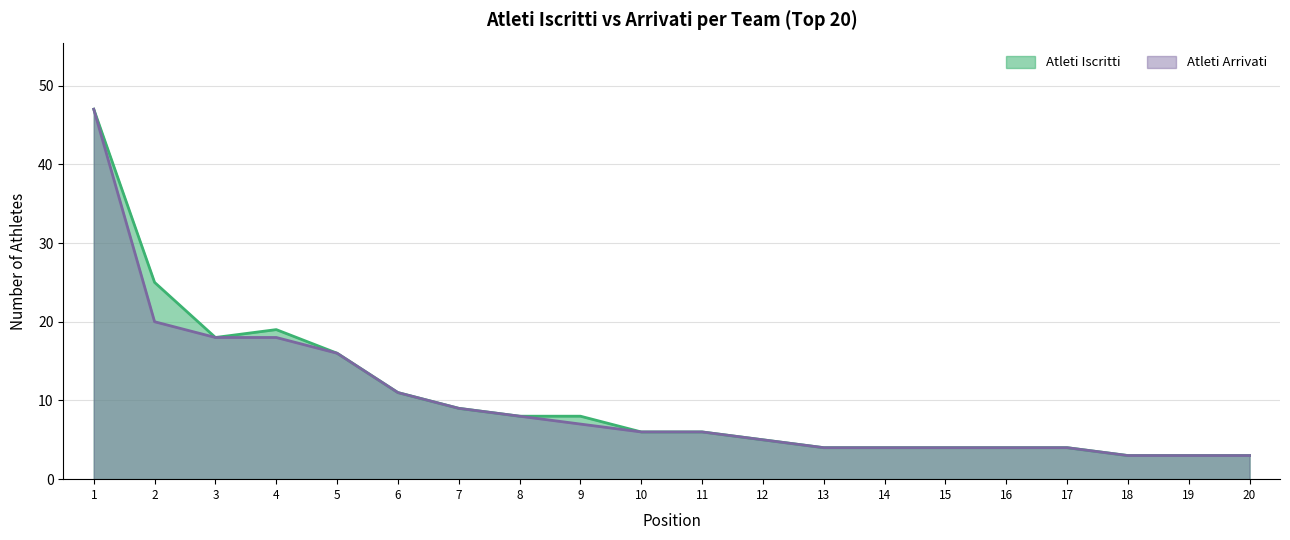

What is the average value of the Atleti Arrivati series?

10